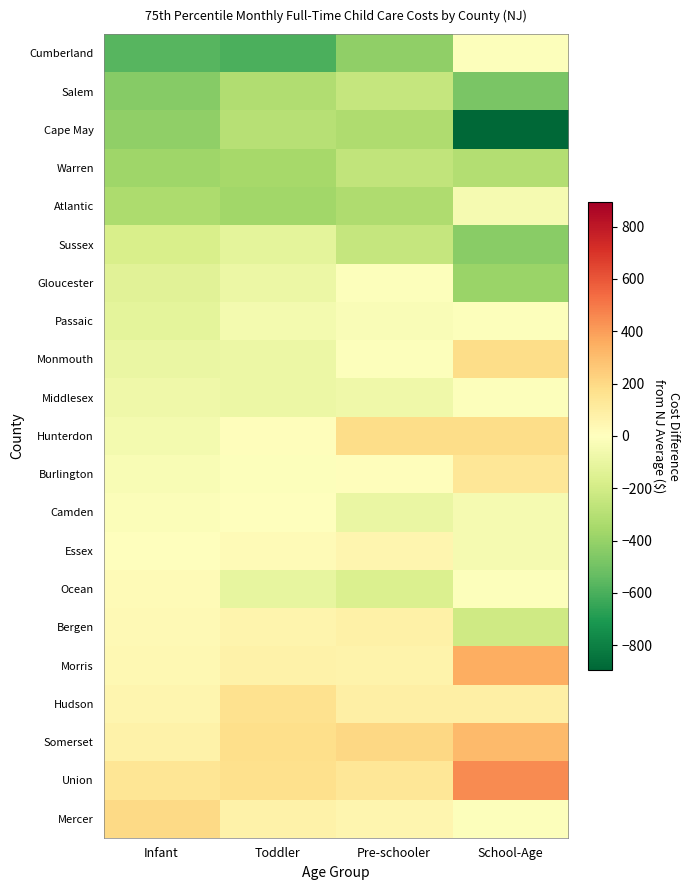

Which series has the widest spread of values?

Cape May